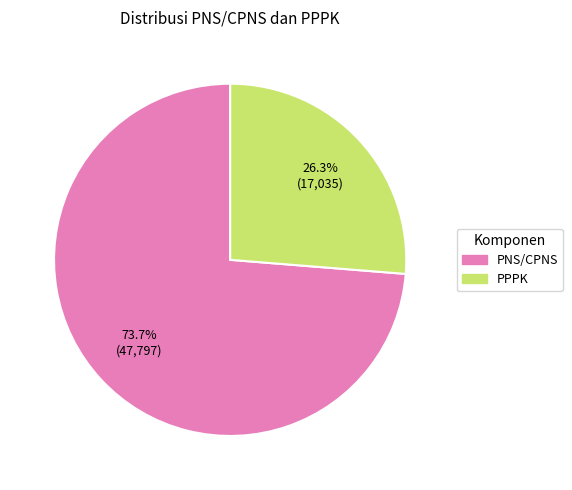

Is there any slice that represents more than half of the pie?

Yes